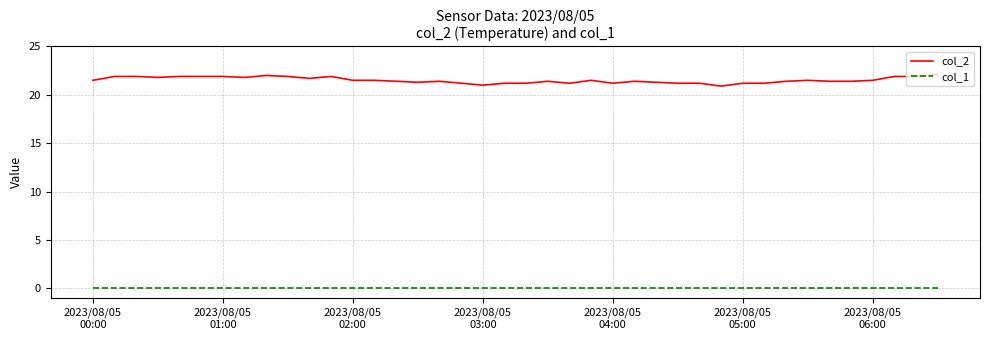

What is the highest value of the col_2 series?

22.1